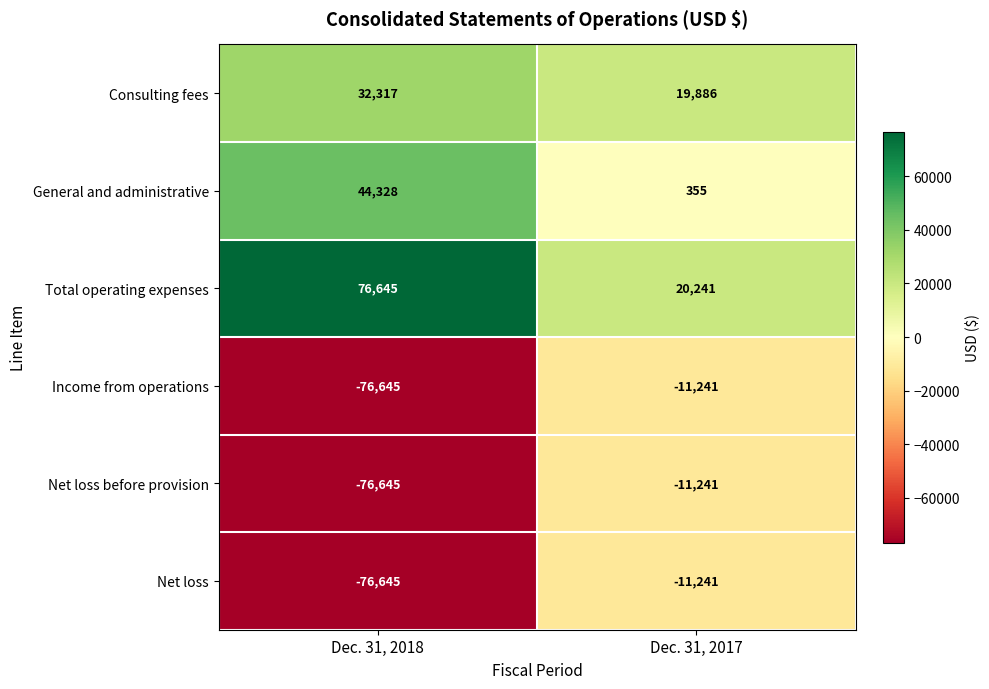

Which label corresponds to the largest value in the chart?

Dec. 31, 2018